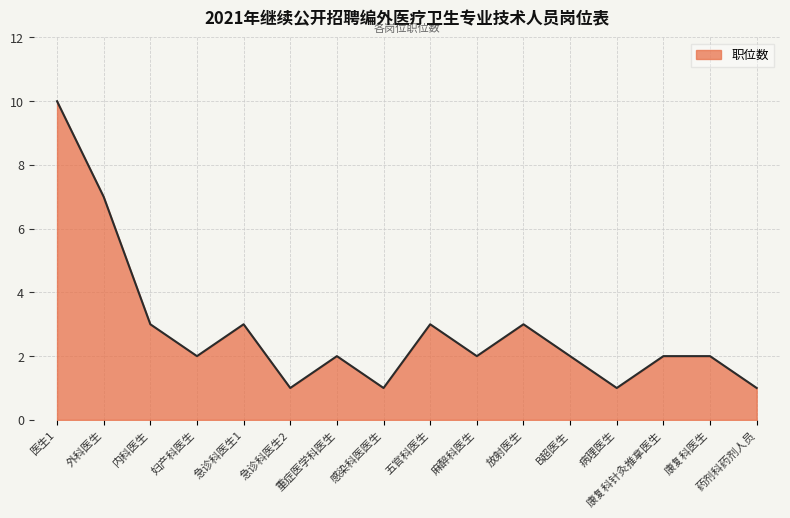

True or false: the data shows 7 at 外科医生.

True